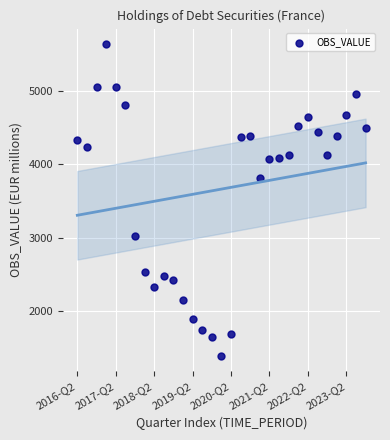

What Y value in the scatter plot is closest to 3512?

3815